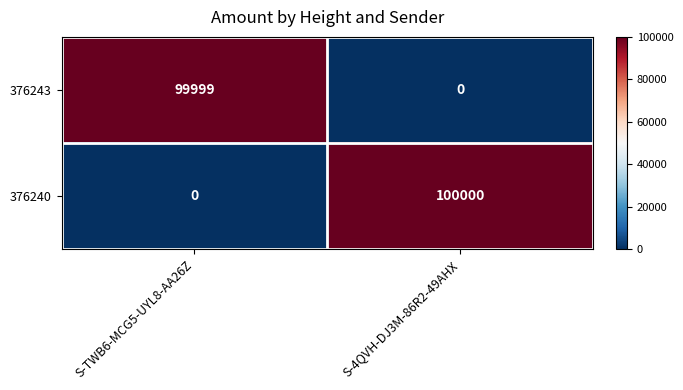

Which series has the widest spread of values?

376240